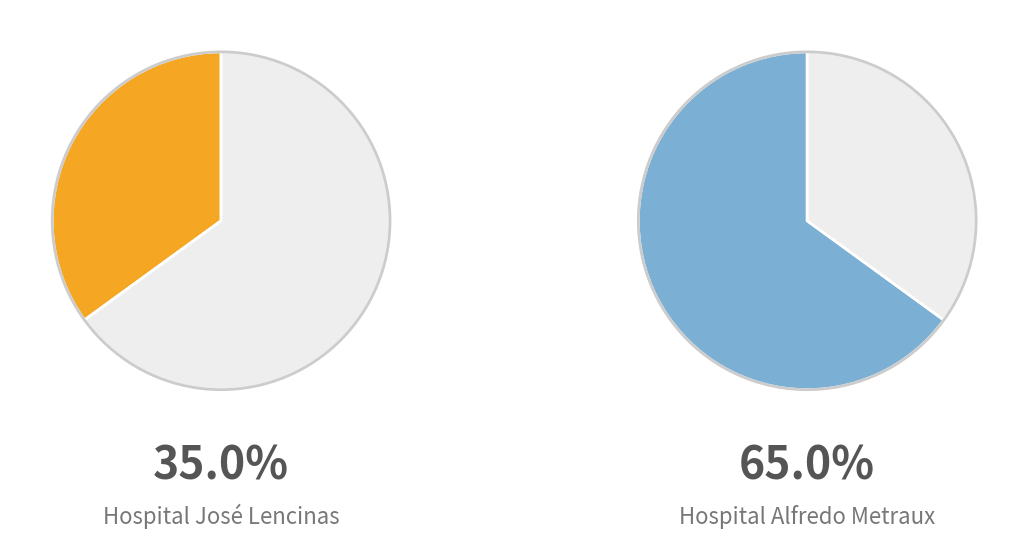

How many segments does this pie chart have?

2